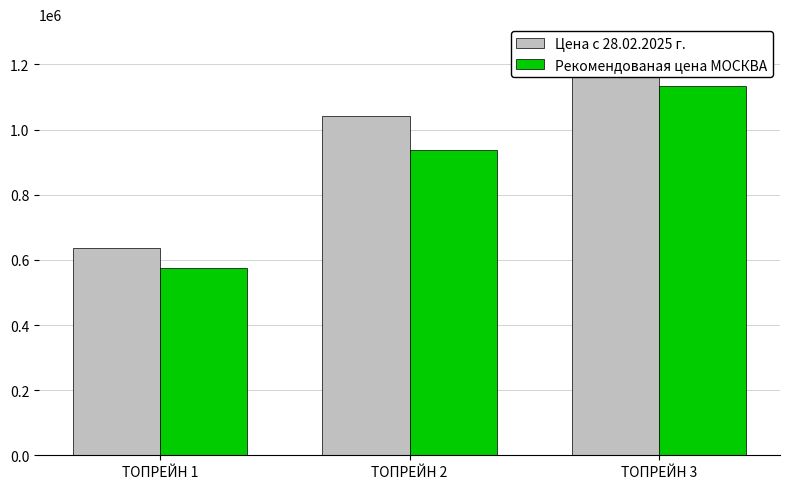

What is the approximate value of Рекомендованая цена МОСКВА at ТОПРЕЙН 2, to the nearest 100?

937500